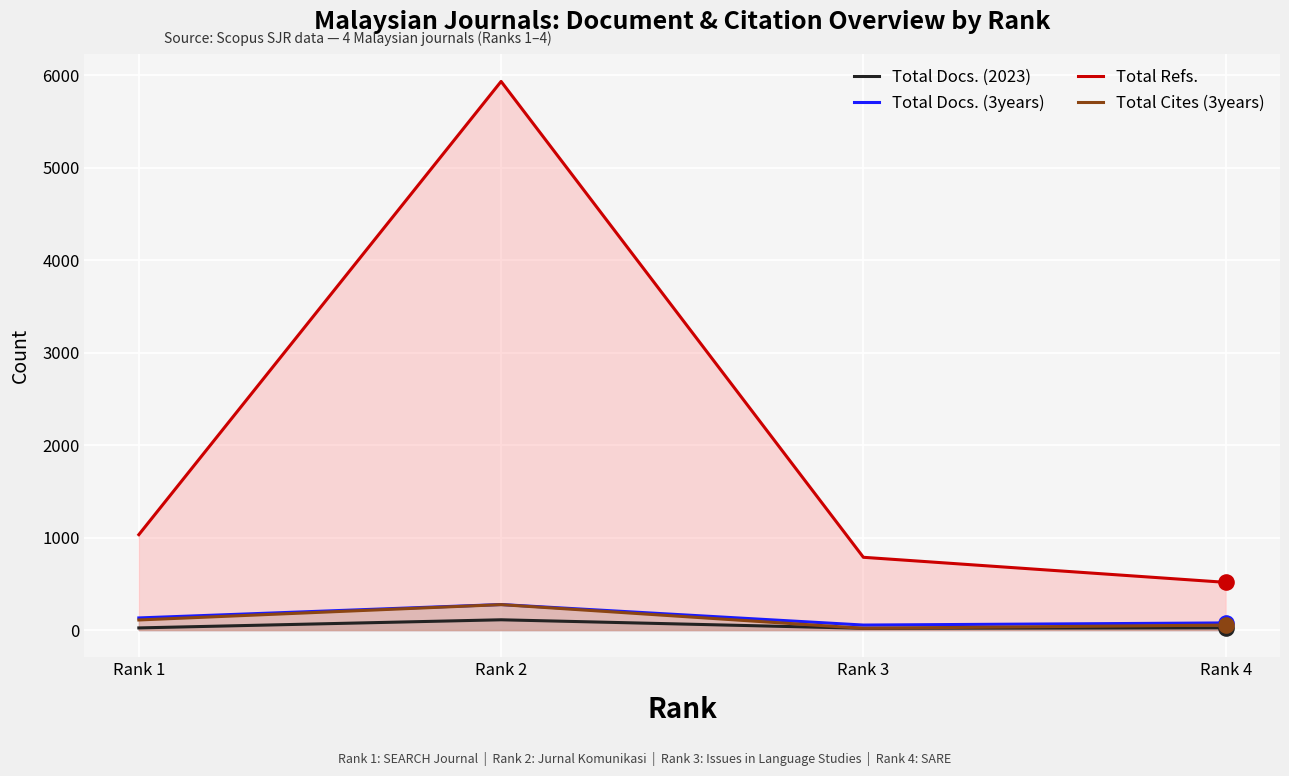

Is the value of Total Docs. (2023) at Rank 3 greater than the value of Total Docs. (3years) at Rank 3?

No